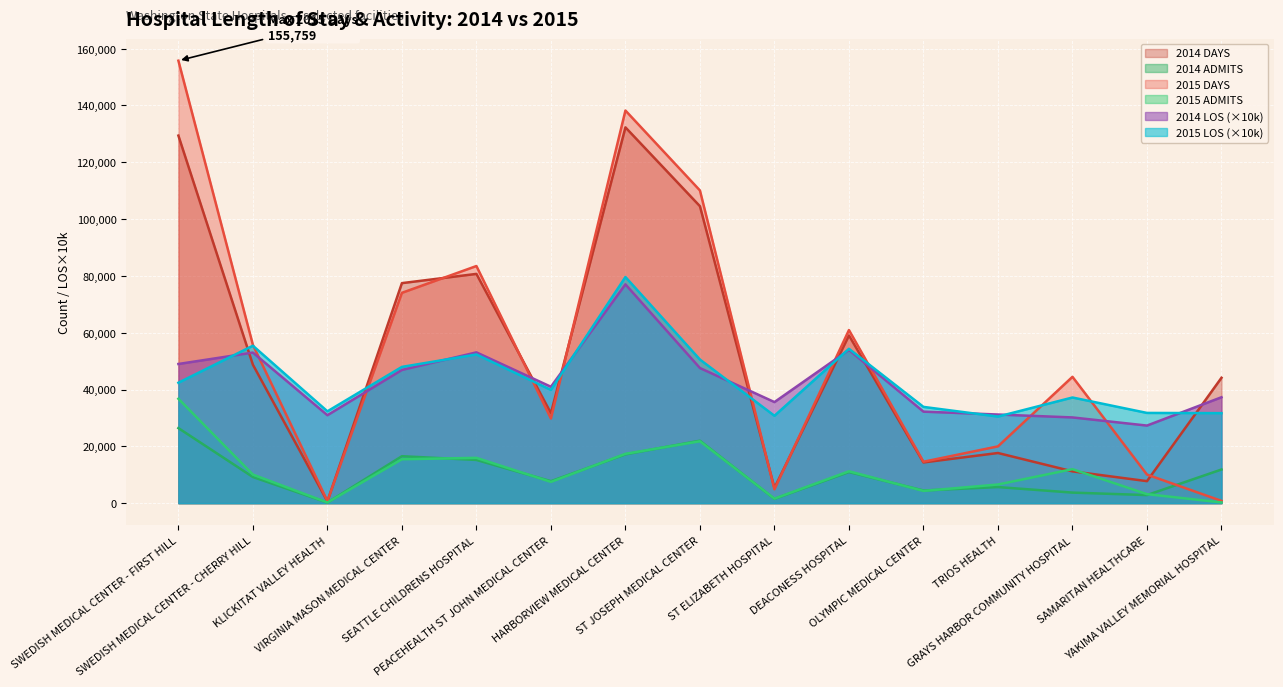

How many data points does each series have?

15